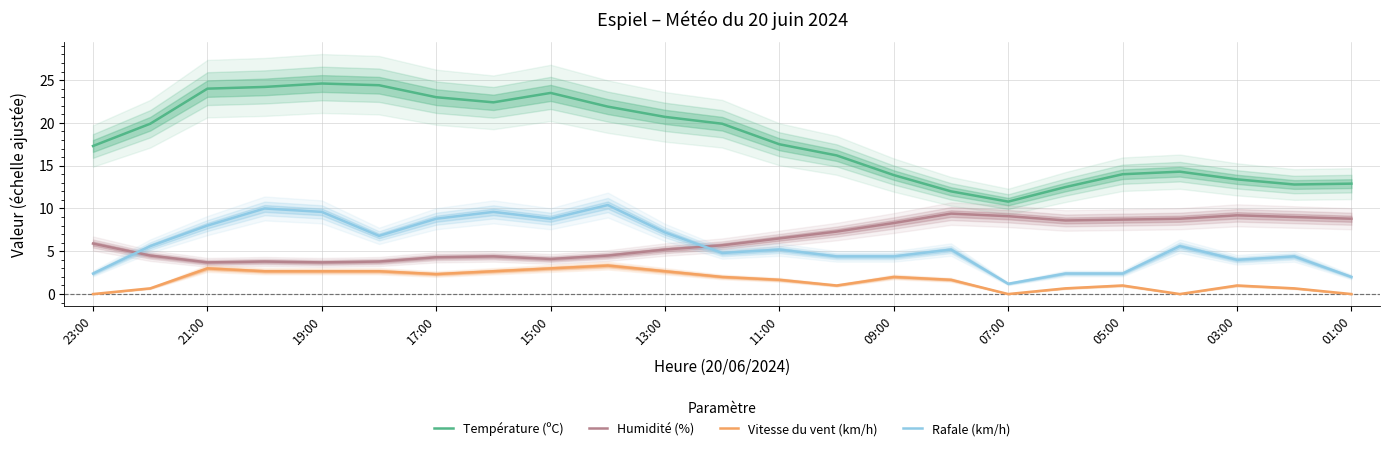

What is the highest value of the Rafale (km/h) series?

10.4